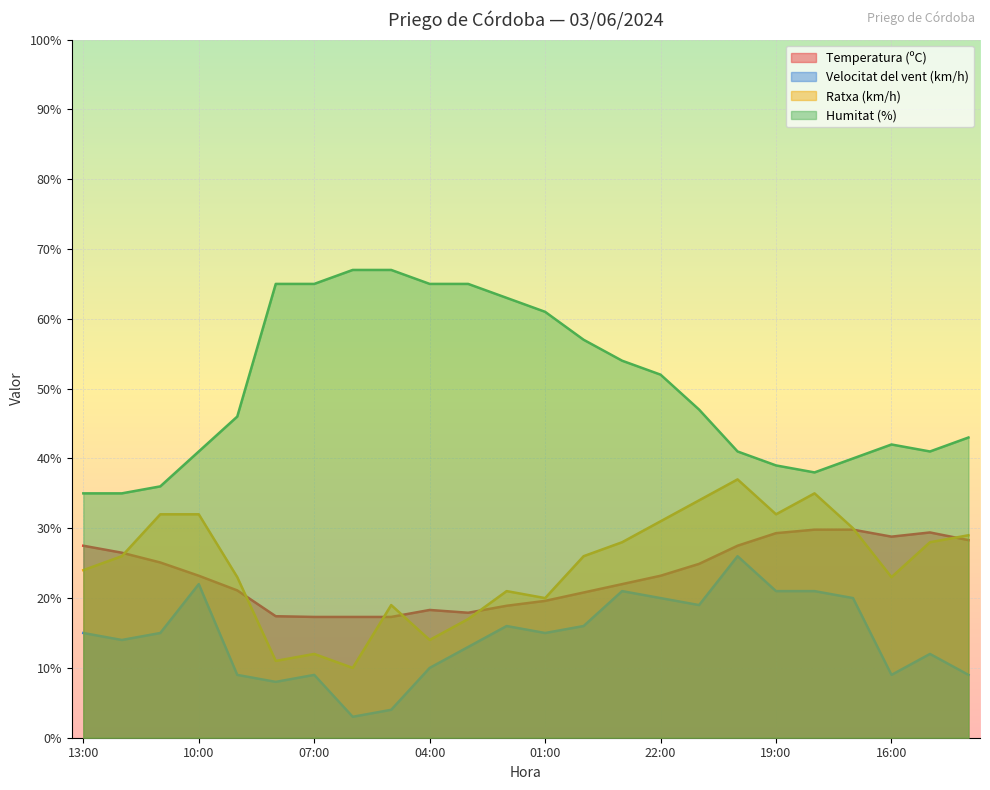

Which series has the largest range (max minus min)?

Humitat (%)